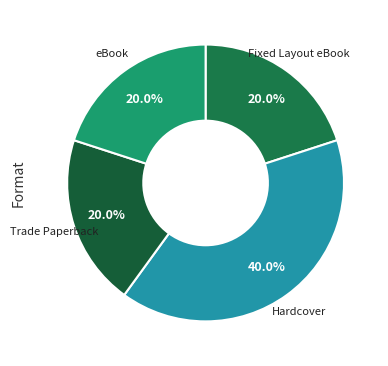

How many segments does this pie chart have?

4